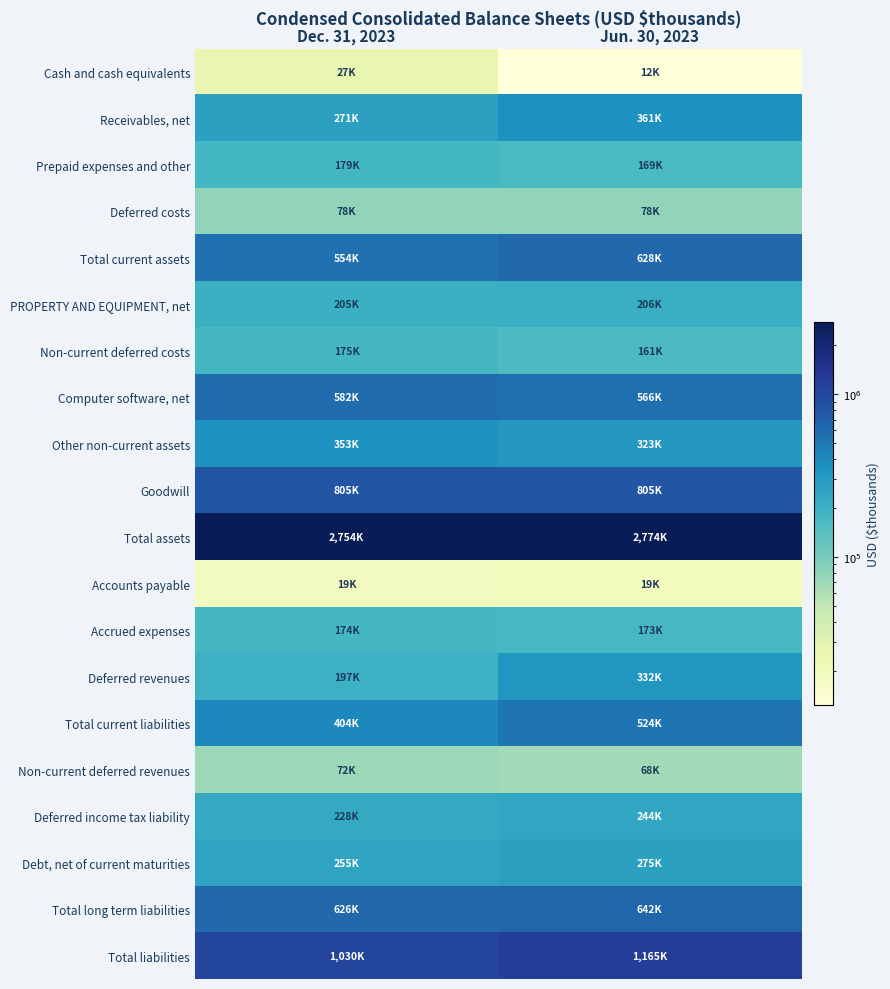

What is the smallest value displayed?

12243